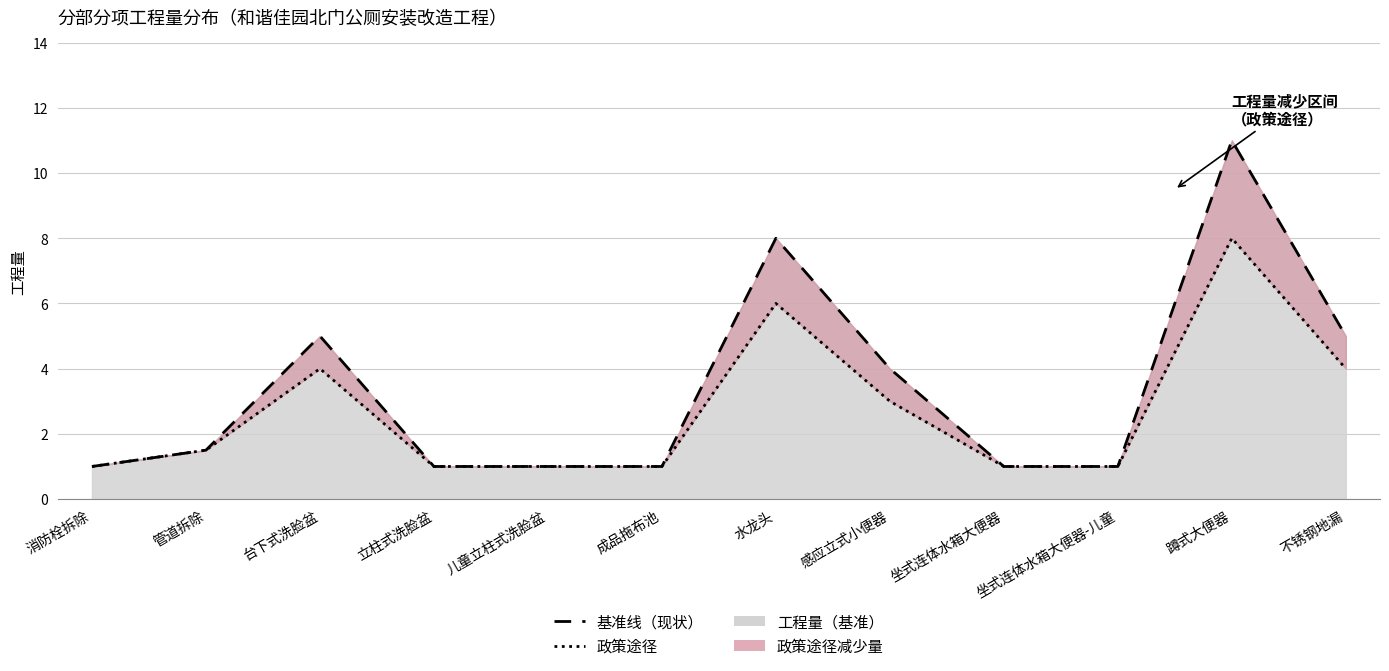

Reading right to left, what are all the values shown in this chart?

基准线（现状）: 5.0	11.0	1.0	1.0	4.0	8.0	1.0	1.0	1.0	5.0	1.5	1.0
政策途径: 4.0	8.0	1.0	1.0	3.0	6.0	1.0	1.0	1.0	4.0	1.5	1.0